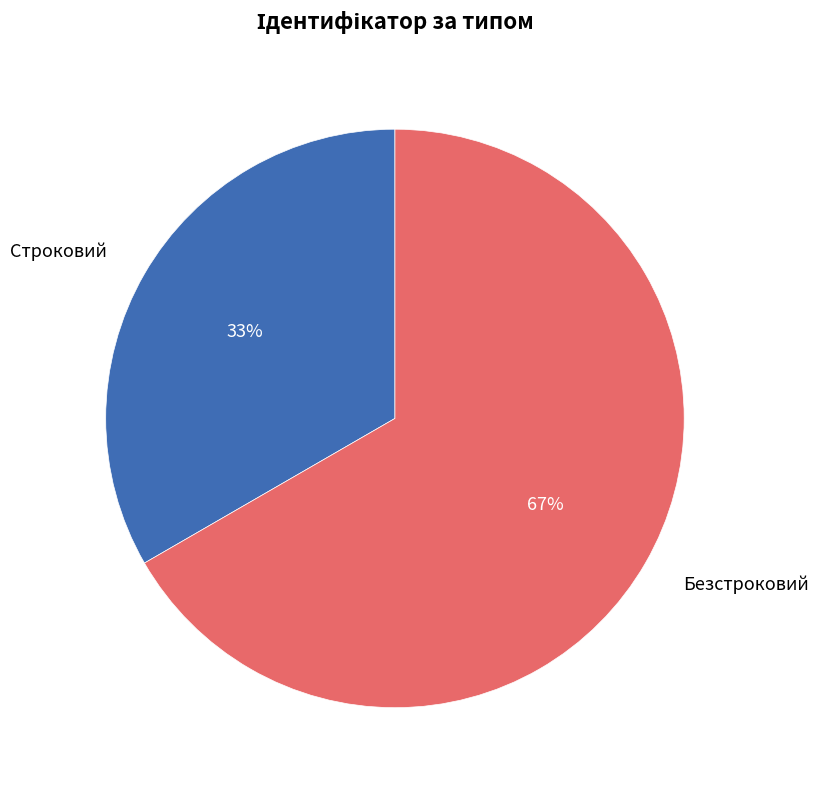

How many slices are in this pie chart?

2